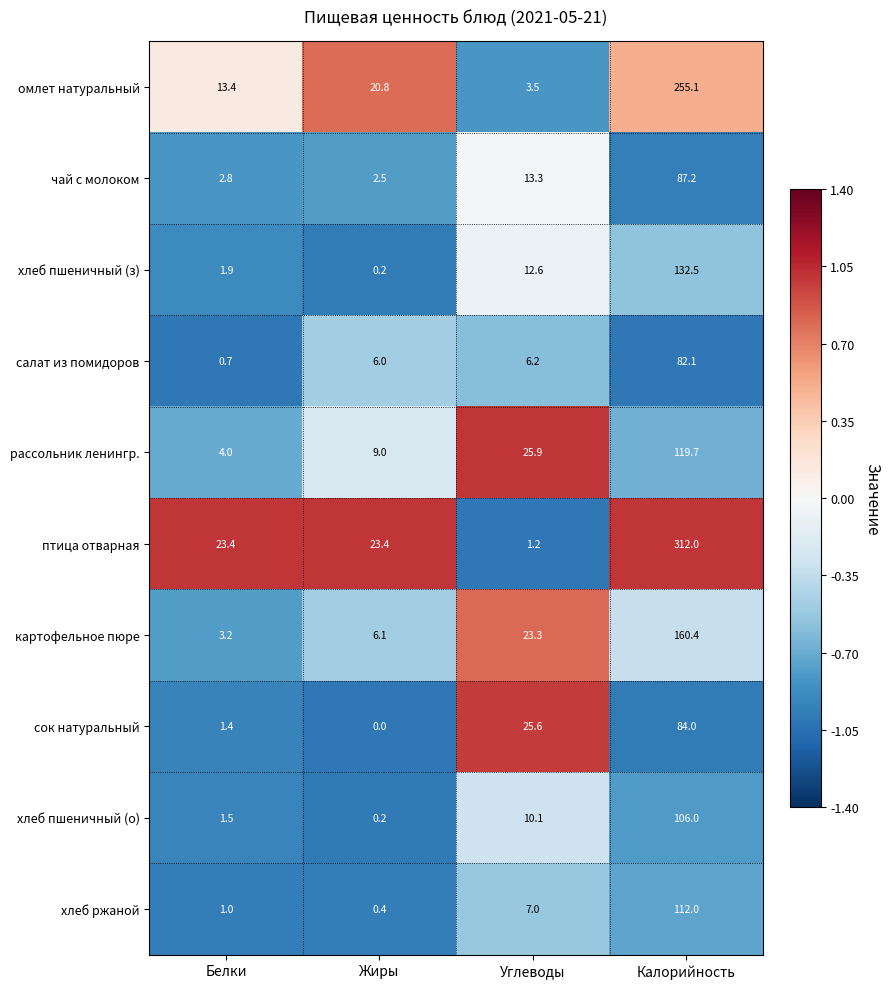

What is the sum of all салат из помидоров values?

95.0